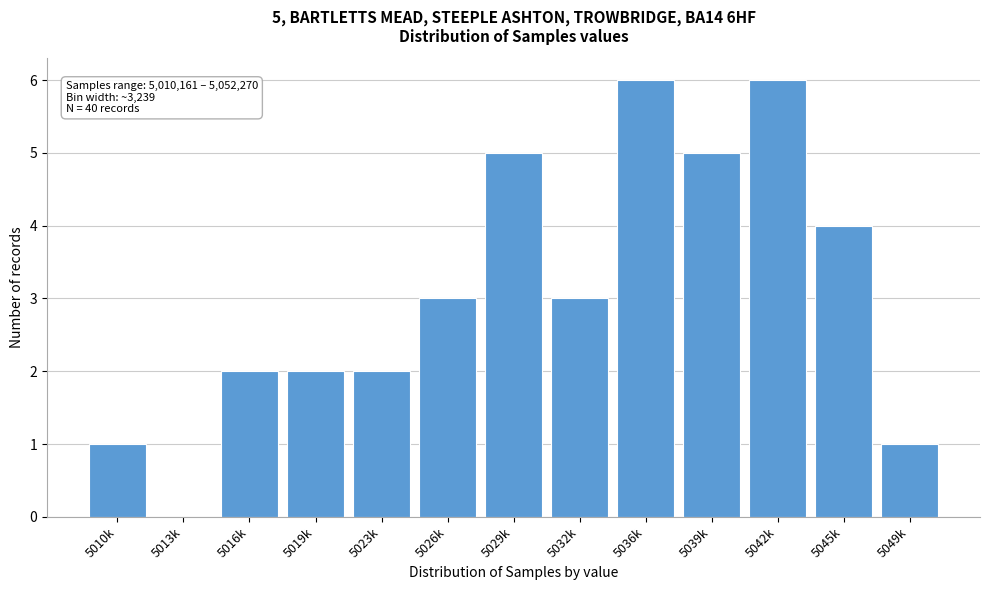

Reading right to left, list all the values displayed in this chart.

5049k=1	5045k=4	5042k=6	5039k=5	5036k=6	5032k=3	5029k=5	5026k=3	5023k=2	5019k=2	5016k=2	5013k=0	5010k=1